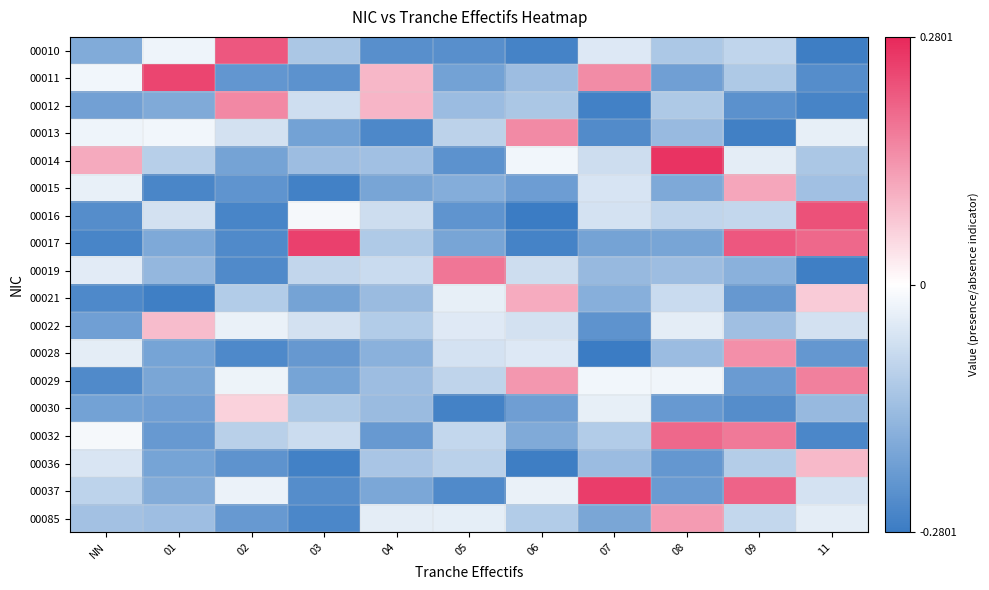

Reading left to right, list all the values displayed in this chart.

00010: NN=-0.2	01=-0.0	02=0.2	03=-0.1	04=-0.2	05=-0.2	06=-0.3	07=-0.0	08=-0.1	09=-0.1	11=-0.3
00011: NN=-0.0	01=0.2	02=-0.2	03=-0.2	04=0.1	05=-0.2	06=-0.1	07=0.1	08=-0.2	09=-0.1	11=-0.2
00012: NN=-0.2	01=-0.2	02=0.2	03=-0.1	04=0.1	05=-0.1	06=-0.1	07=-0.3	08=-0.1	09=-0.2	11=-0.3
00013: NN=-0.0	01=-0.0	02=-0.1	03=-0.2	04=-0.3	05=-0.1	06=0.2	07=-0.2	08=-0.1	09=-0.3	11=-0.0
00014: NN=0.1	01=-0.1	02=-0.2	03=-0.1	04=-0.1	05=-0.2	06=-0.0	07=-0.1	08=0.3	09=-0.0	11=-0.1
00015: NN=-0.0	01=-0.3	02=-0.2	03=-0.3	04=-0.2	05=-0.2	06=-0.2	07=-0.1	08=-0.2	09=0.1	11=-0.1
00016: NN=-0.2	01=-0.1	02=-0.3	03=-0.0	04=-0.1	05=-0.2	06=-0.3	07=-0.1	08=-0.1	09=-0.1	11=0.2
00017: NN=-0.3	01=-0.2	02=-0.2	03=0.2	04=-0.1	05=-0.2	06=-0.3	07=-0.2	08=-0.2	09=0.2	11=0.2
00019: NN=-0.0	01=-0.2	02=-0.2	03=-0.1	04=-0.1	05=0.2	06=-0.1	07=-0.1	08=-0.1	09=-0.2	11=-0.3
00021: NN=-0.3	01=-0.3	02=-0.1	03=-0.2	04=-0.1	05=-0.0	06=0.1	07=-0.2	08=-0.1	09=-0.2	11=0.1
00022: NN=-0.2	01=0.1	02=-0.0	03=-0.1	04=-0.1	05=-0.0	06=-0.1	07=-0.2	08=-0.0	09=-0.1	11=-0.1
00028: NN=-0.0	01=-0.2	02=-0.3	03=-0.2	04=-0.2	05=-0.1	06=-0.0	07=-0.3	08=-0.1	09=0.1	11=-0.2
00029: NN=-0.2	01=-0.2	02=-0.0	03=-0.2	04=-0.1	05=-0.1	06=0.1	07=-0.0	08=-0.0	09=-0.2	11=0.2
00030: NN=-0.2	01=-0.2	02=0.1	03=-0.1	04=-0.1	05=-0.3	06=-0.2	07=-0.0	08=-0.2	09=-0.2	11=-0.1
00032: NN=-0.0	01=-0.2	02=-0.1	03=-0.1	04=-0.2	05=-0.1	06=-0.2	07=-0.1	08=0.2	09=0.2	11=-0.3
00036: NN=-0.1	01=-0.2	02=-0.2	03=-0.3	04=-0.1	05=-0.1	06=-0.3	07=-0.1	08=-0.2	09=-0.1	11=0.1
00037: NN=-0.1	01=-0.2	02=-0.0	03=-0.2	04=-0.2	05=-0.2	06=-0.0	07=0.3	08=-0.2	09=0.2	11=-0.1
00085: NN=-0.1	01=-0.1	02=-0.2	03=-0.3	04=-0.0	05=-0.0	06=-0.1	07=-0.2	08=0.1	09=-0.1	11=-0.0